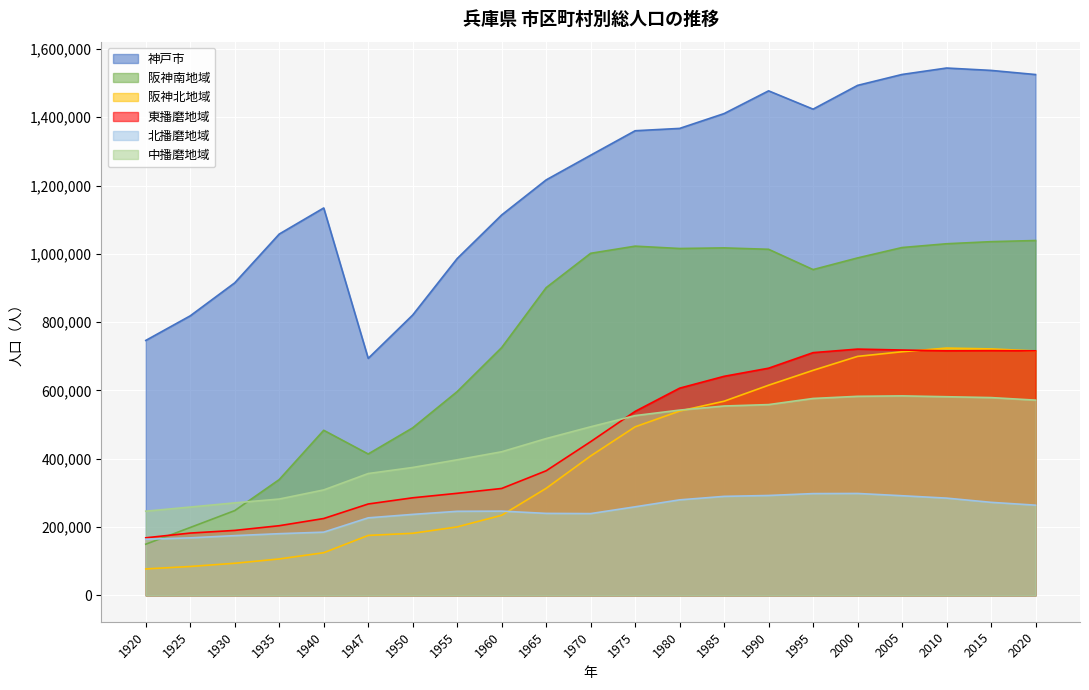

True or false: 阪神北地域 has a value of 568526 at 1985.

True